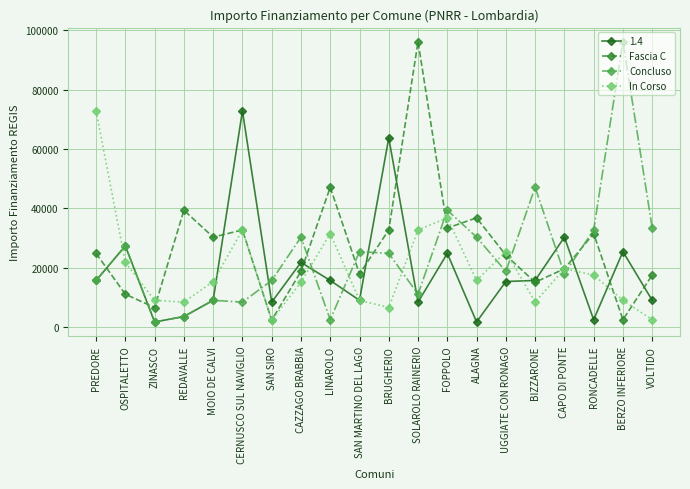

What is the sum of the Concluso values at ZINASCO and VOLTIDO?

35244